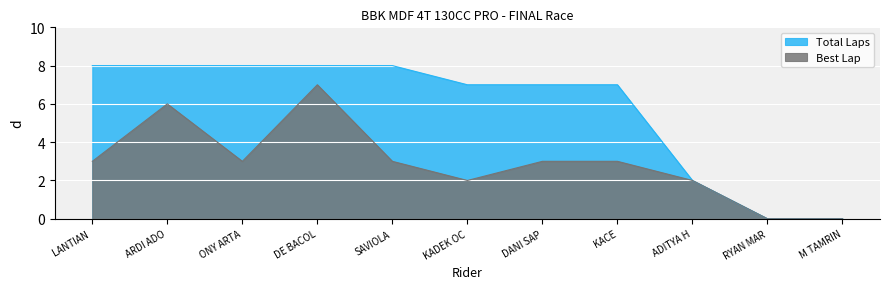

True or false: Best Lap has more than 0 interior local peaks.

True